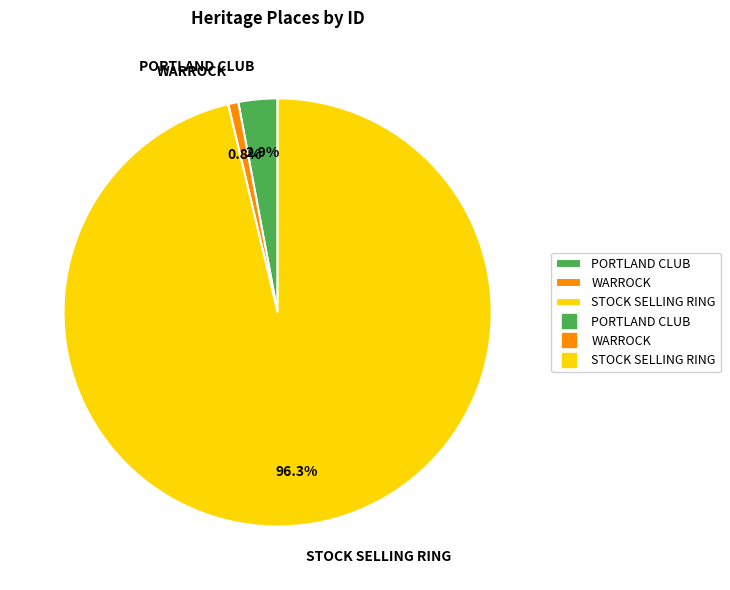

What is the total percentage of STOCK SELLING RING and WARROCK?

97.1%